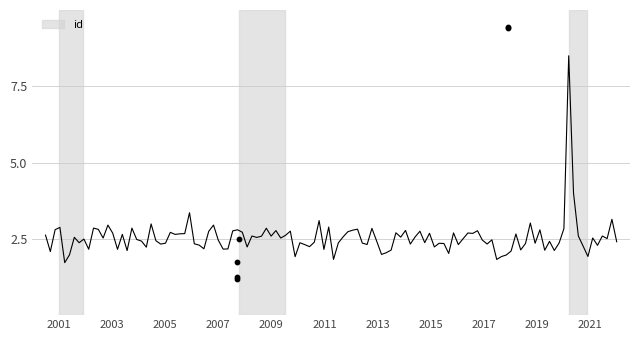

What is the change in value from 29/11/2017 to 16/9/2007?

-7.7